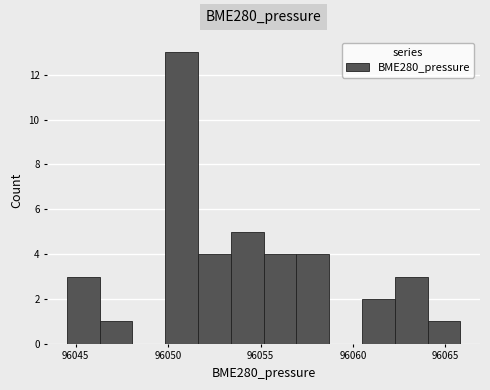

Around what value on the x-axis is the tallest bar? Give the approximate position of its centre, as read against the axis.

96050.5